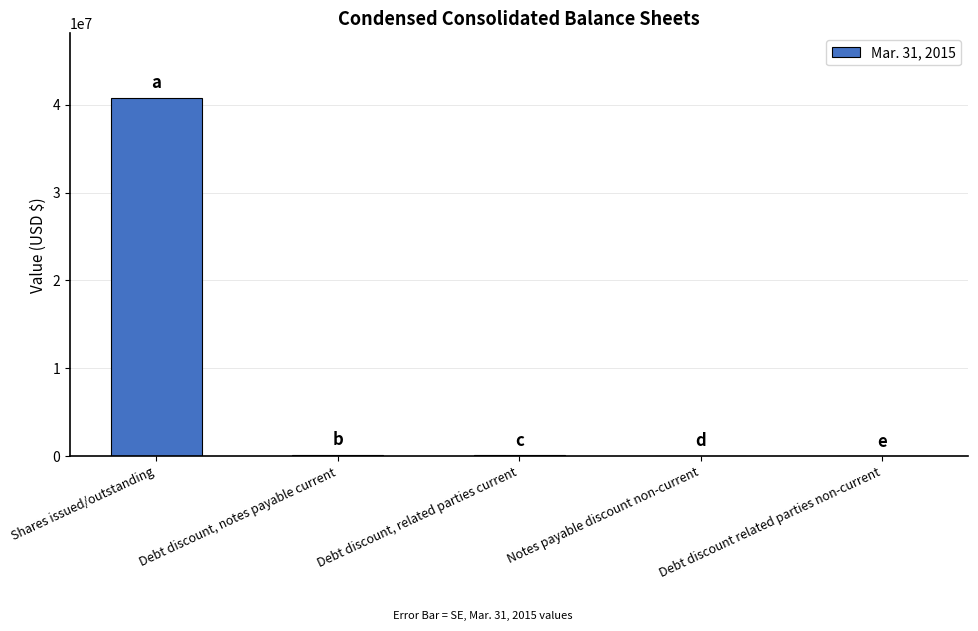

Is it true that the value at Debt discount, related parties current is 82926?

True